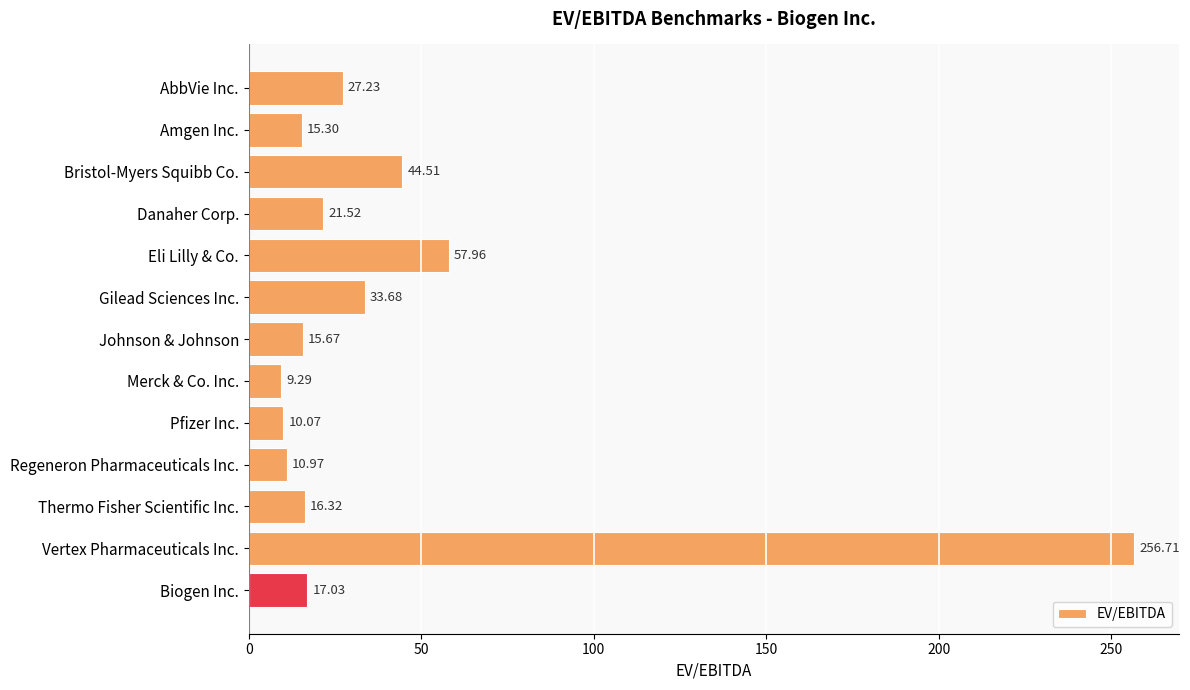

Which label corresponds to the smallest value in the chart?

Merck & Co. Inc.